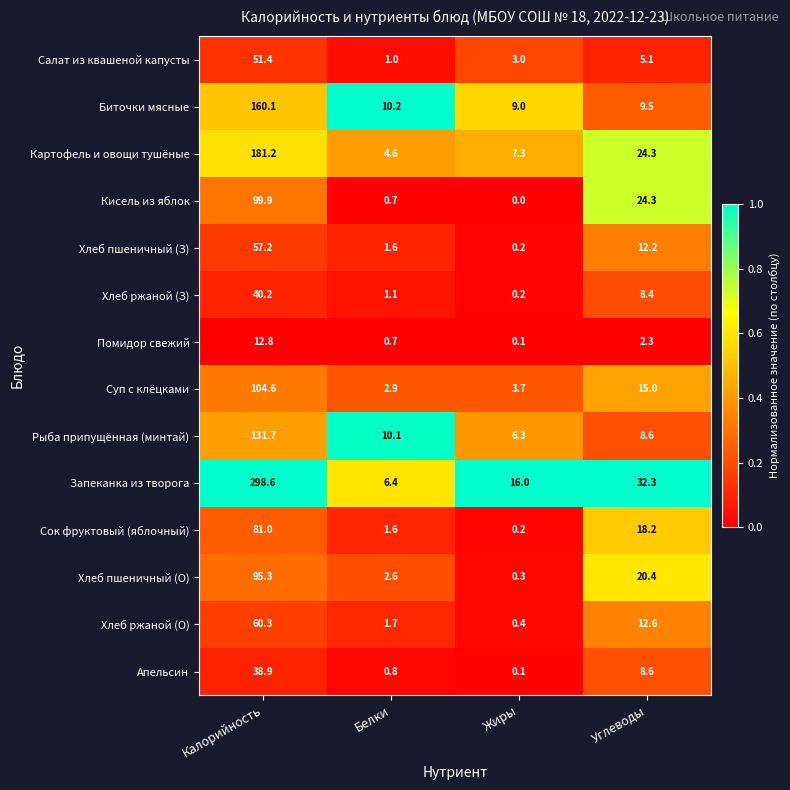

How many series are shown in this chart?

14